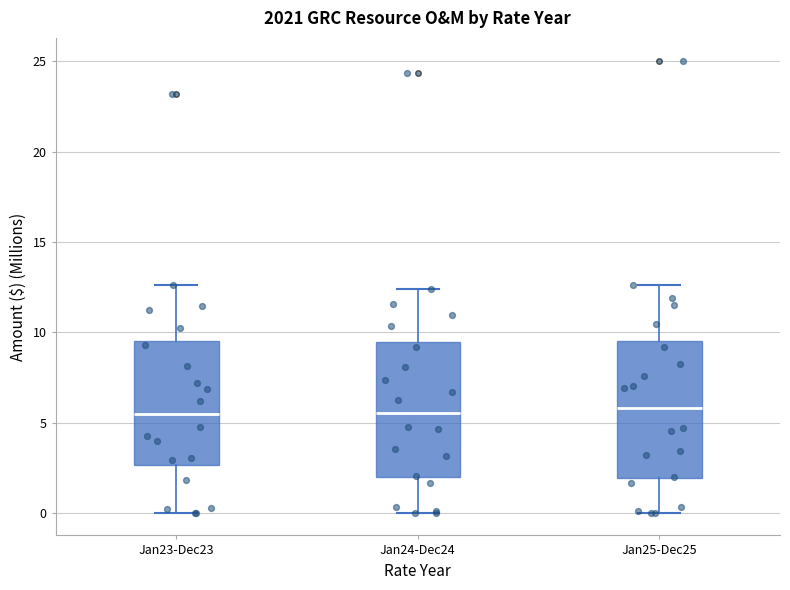

Where does the median line of the box for Jan24-Dec24 sit on the y-axis? The values are not printed on the chart, so give them approximately, as read against the axis.

5.5